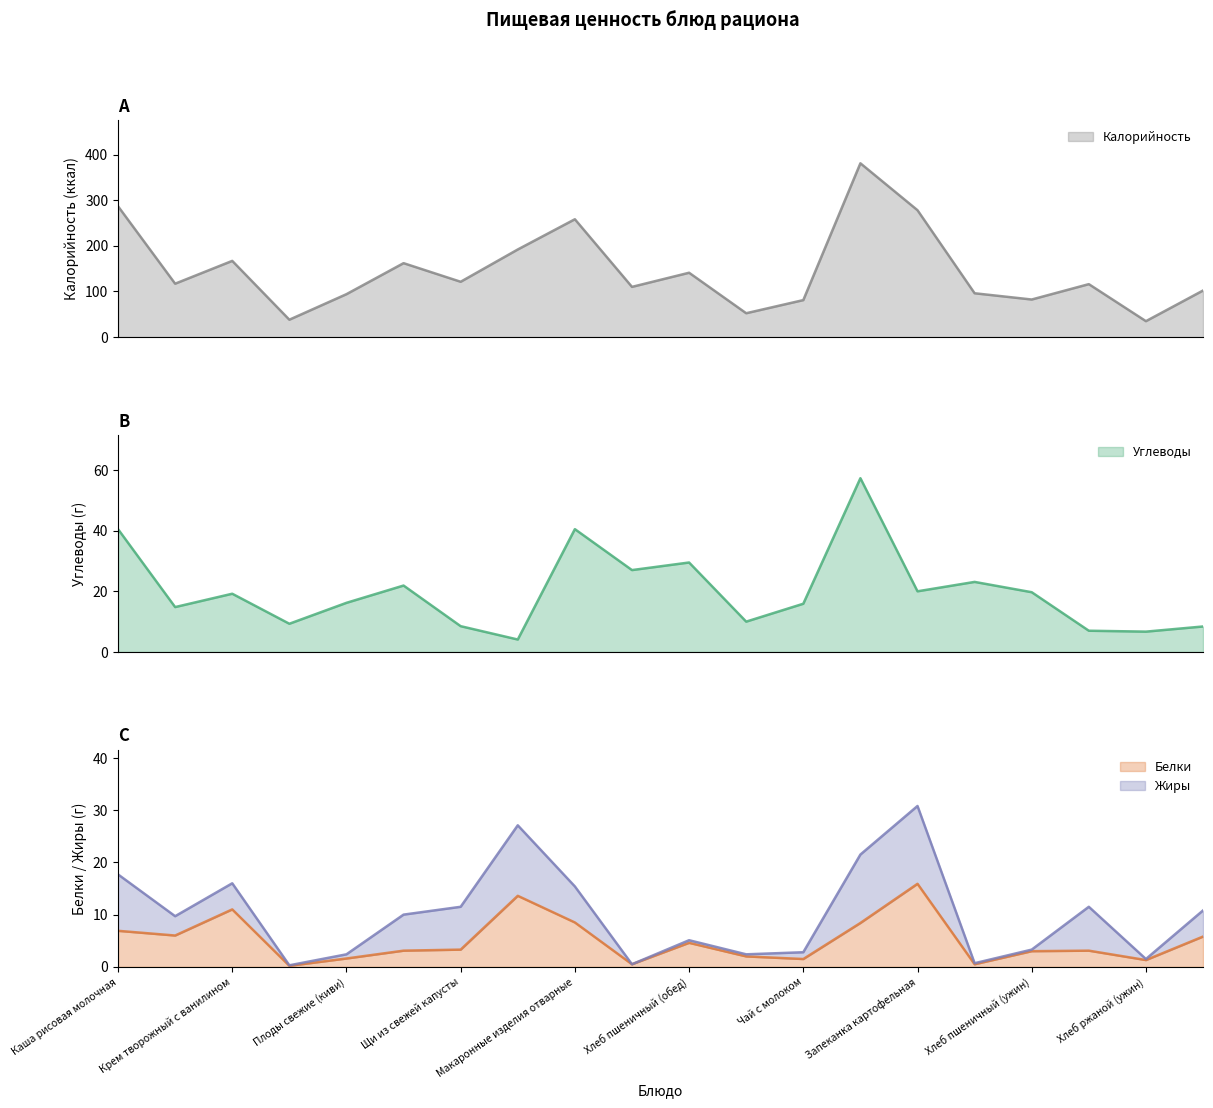

At how many categories does at least one series exceed 274?

3